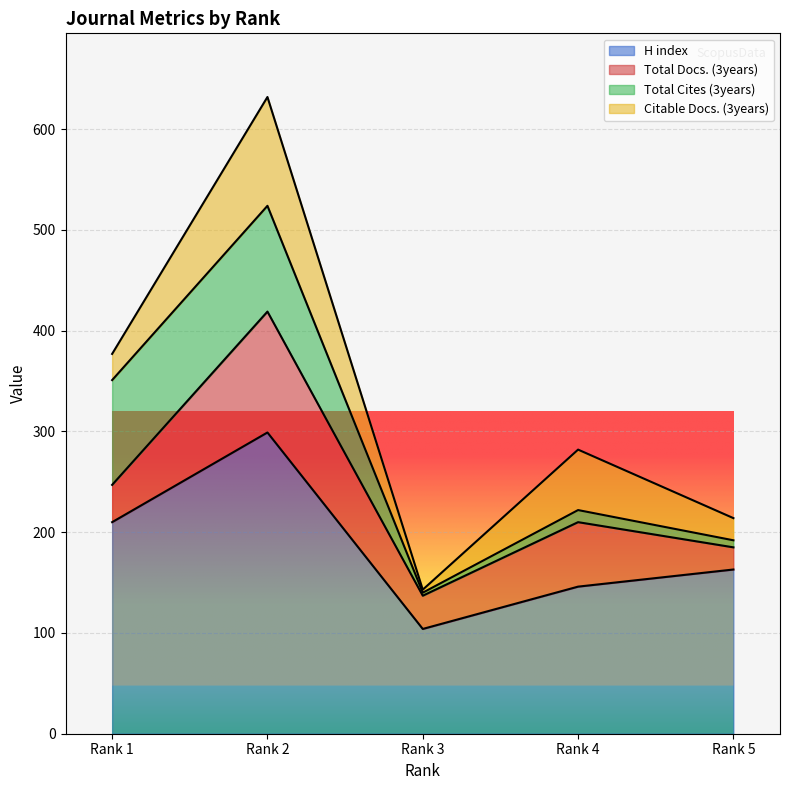

True or false: Citable Docs. (3years) and Total Cites (3years) cross at least once.

True